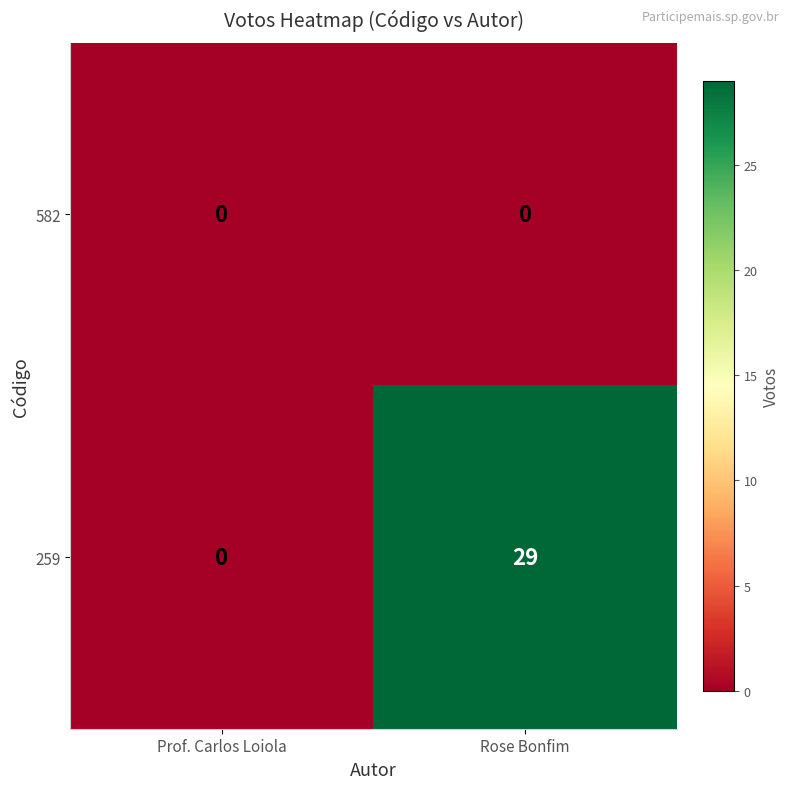

Reading left to right, transcribe all the data shown in this chart.

582: Prof. Carlos Loiola=0	Rose Bonfim=0
259: Prof. Carlos Loiola=0	Rose Bonfim=29